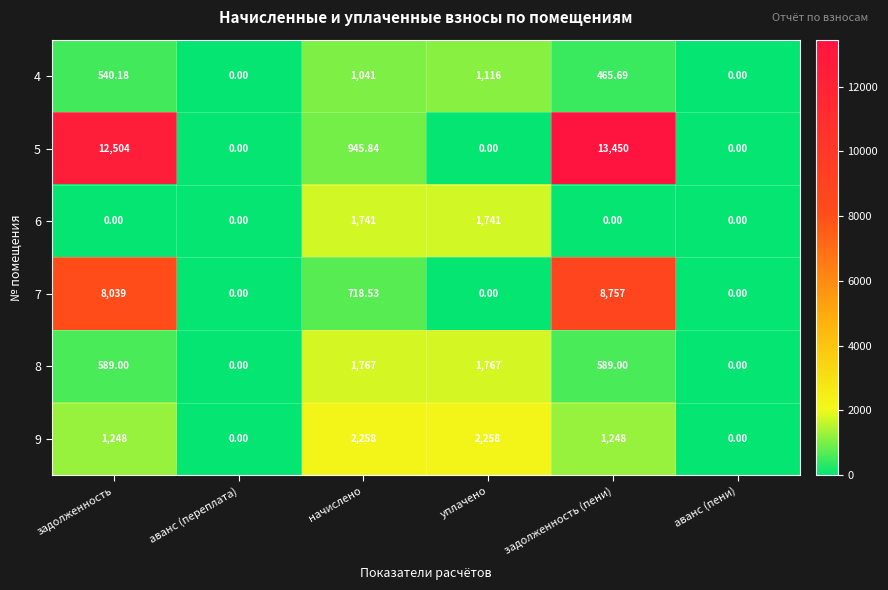

At which label does 5 reach its peak?

задолженность (пени)